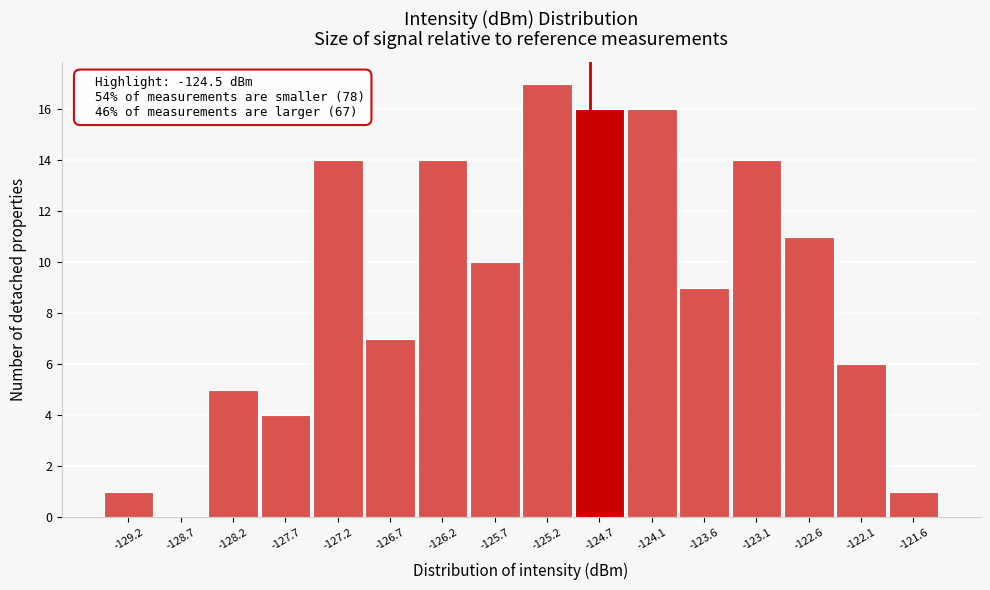

Reading left to right, list all the values displayed in this chart.

-129.2=1	-128.7=0	-128.2=5	-127.7=4	-127.2=14	-126.7=7	-126.2=14	-125.7=10	-125.2=17	-124.7=16	-124.1=16	-123.6=9	-123.1=14	-122.6=11	-122.1=6	-121.6=1